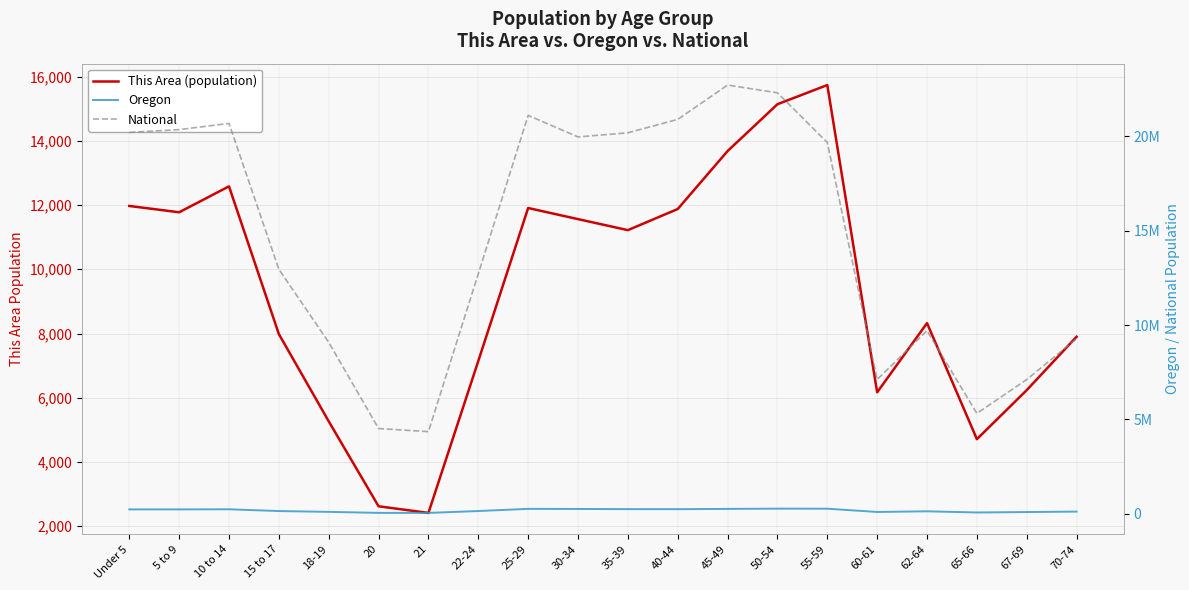

What is the total value across all series at 10 to 14?

20932329